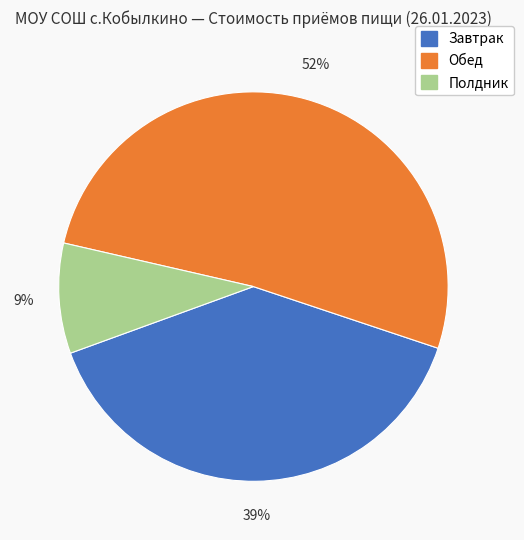

To the nearest percent, what is the average slice percentage?

33%